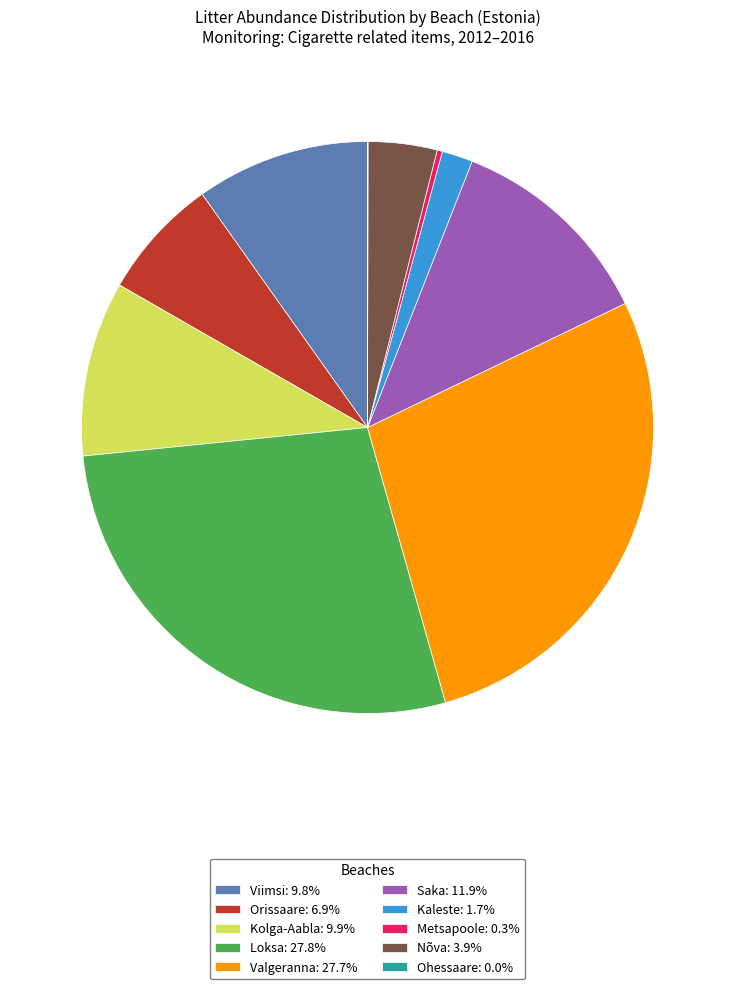

The Valgeranna slice represents 28% of the pie. True or false?

True